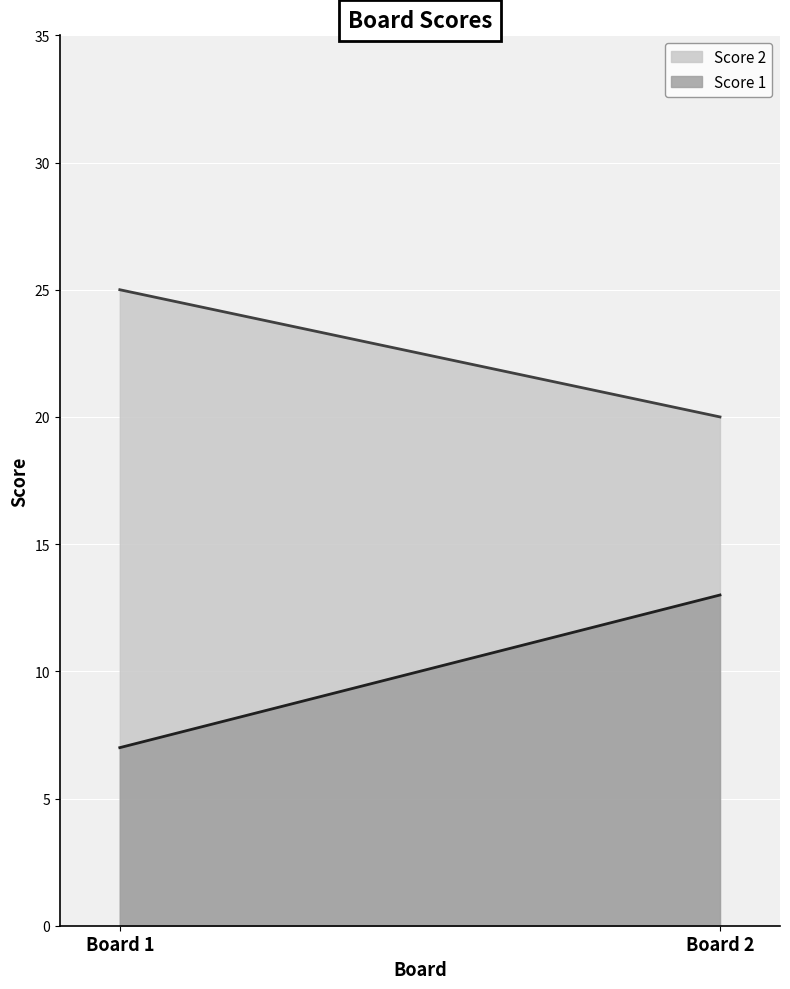

Which category has the highest value in the Score 1 series?

Board 2